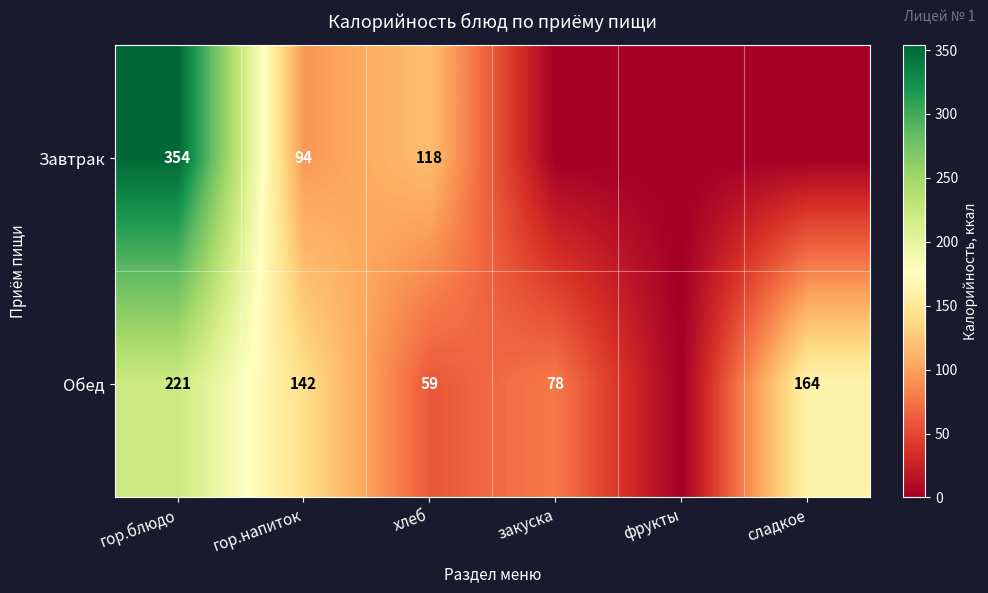

What is the total value across all series at закуска?

78